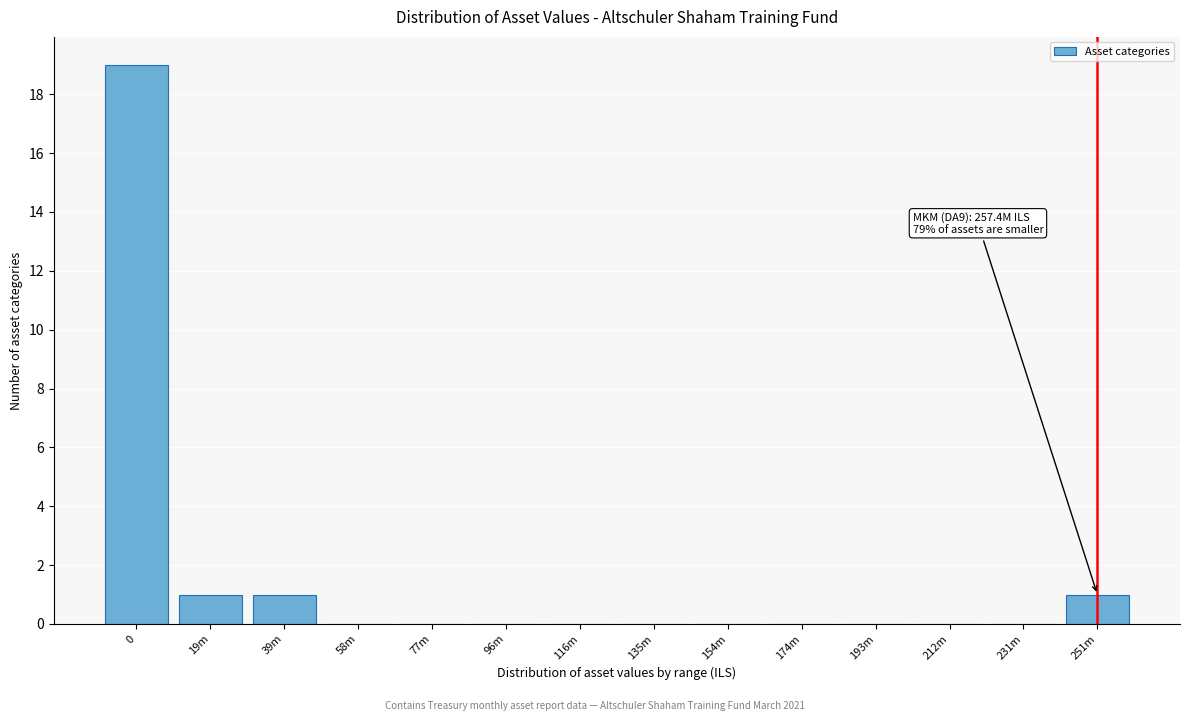

Reading left to right, list all the values displayed in this chart.

0=19	19m=1	39m=1	58m=0	77m=0	96m=0	116m=0	135m=0	154m=0	174m=0	193m=0	212m=0	231m=0	251m=1